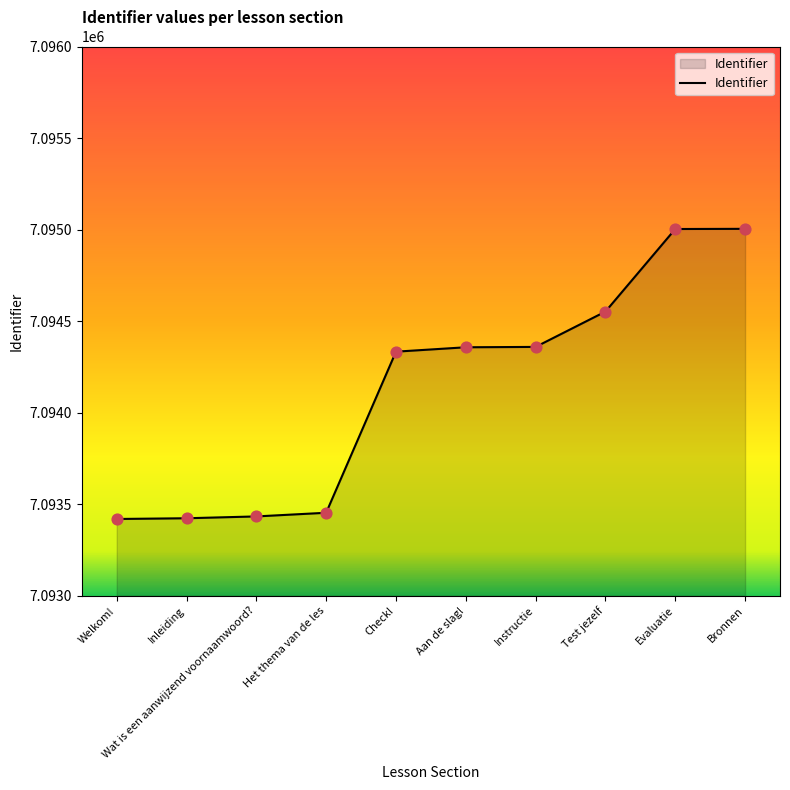

What is the change in value from Het thema van de les to Test jezelf?

+1099